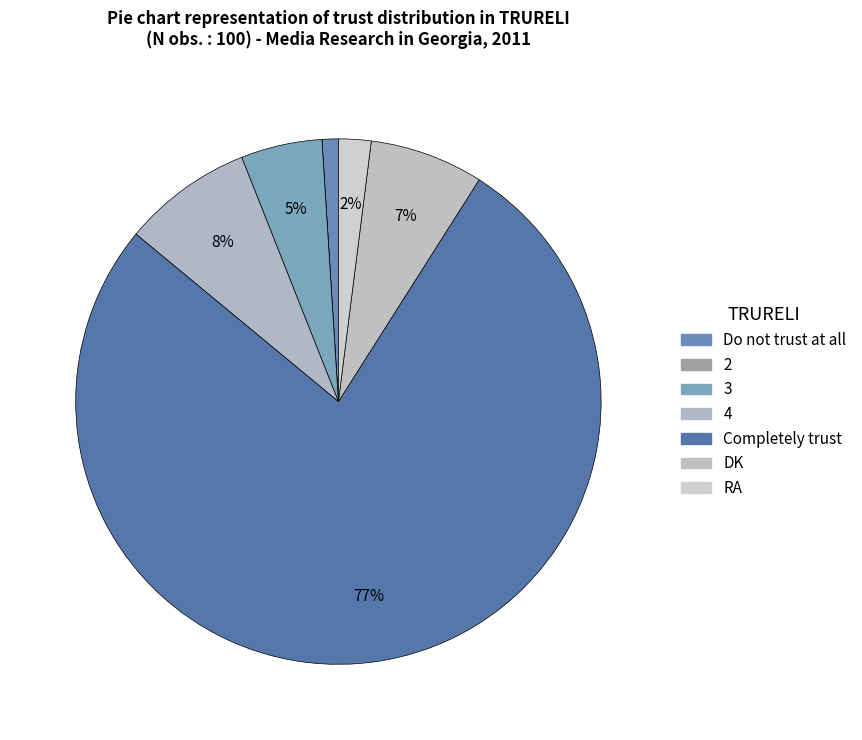

To the nearest percent, what is the difference between the largest and smallest slice percentages?

77%